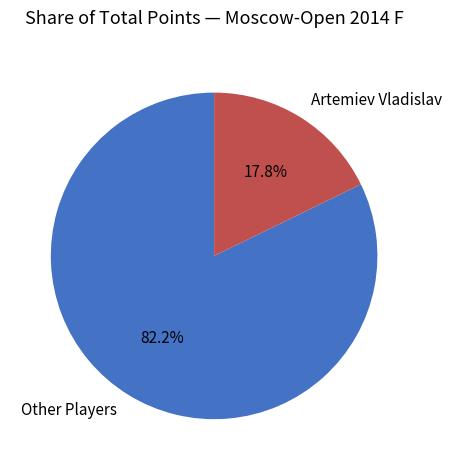

What is the smallest slice in the pie chart?

Artemiev Vladislav